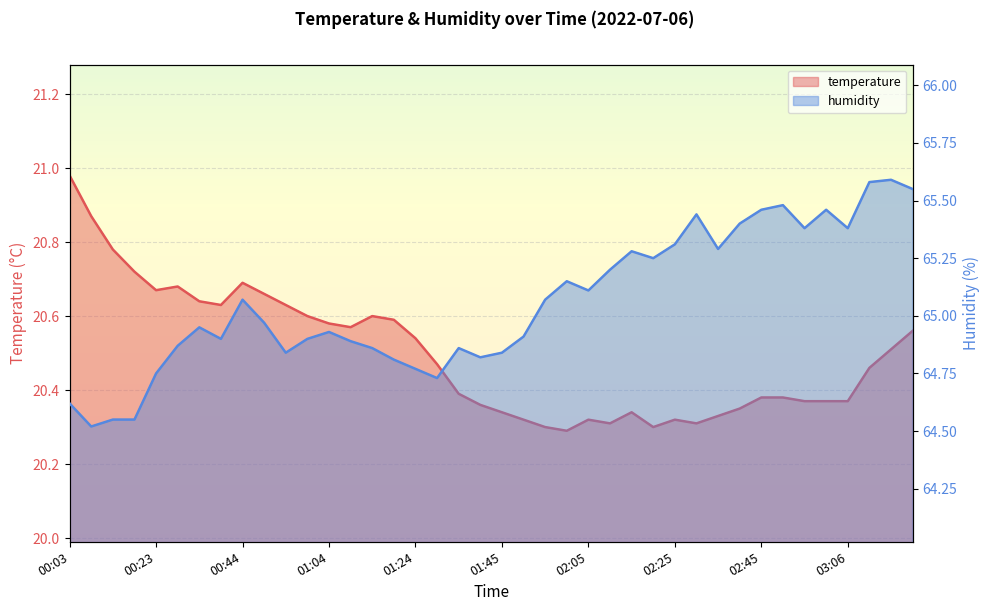

True or false: temperature and humidity cross at least once.

False